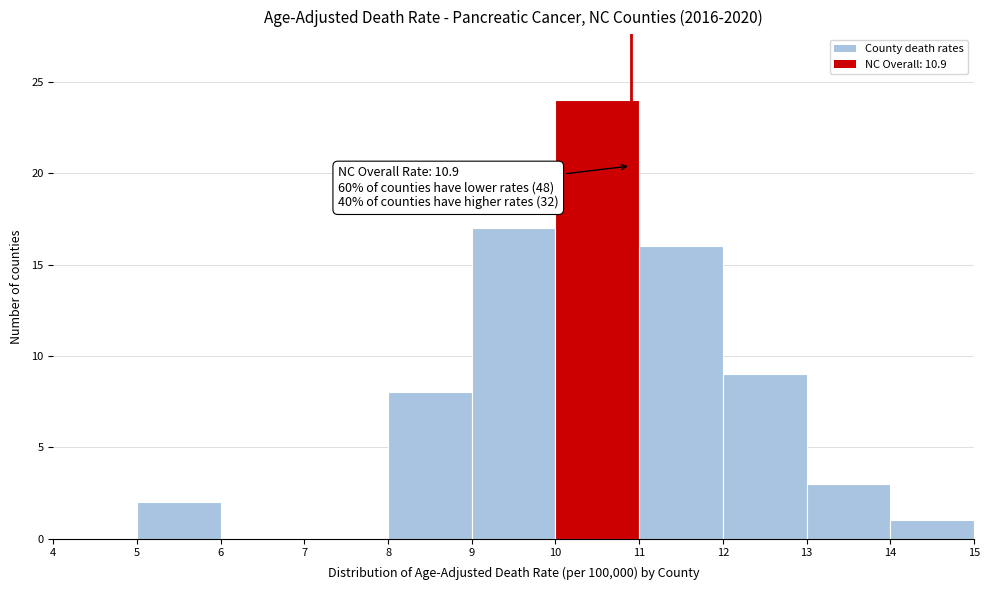

Which range on the x-axis has the tallest bar?

10 to 11